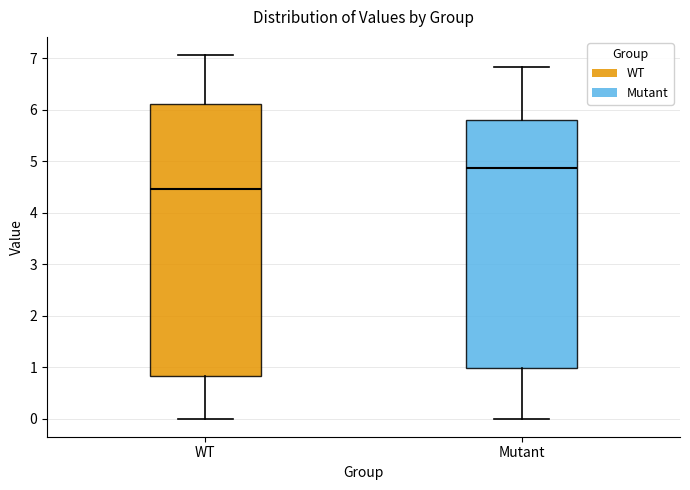

Which box is the tallest, from its lower edge to its upper edge?

WT